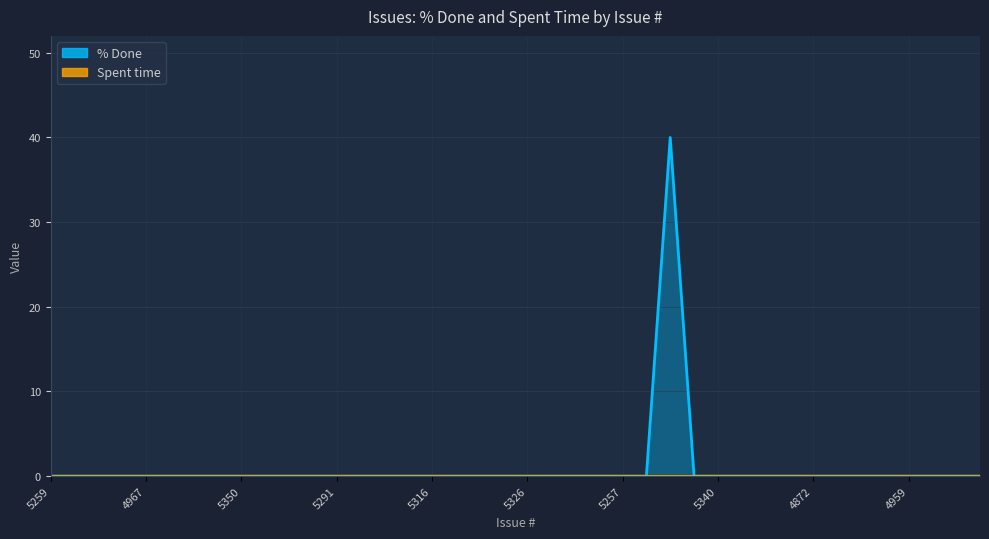

Where is the first local maximum?

5315